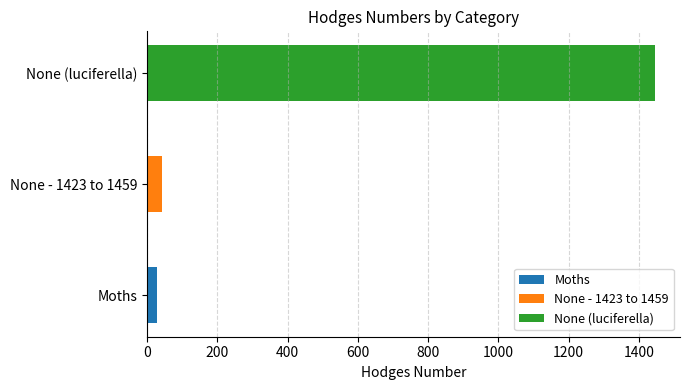

Reading left to right, list all the values displayed in this chart.

29.0	42.1	1445.0